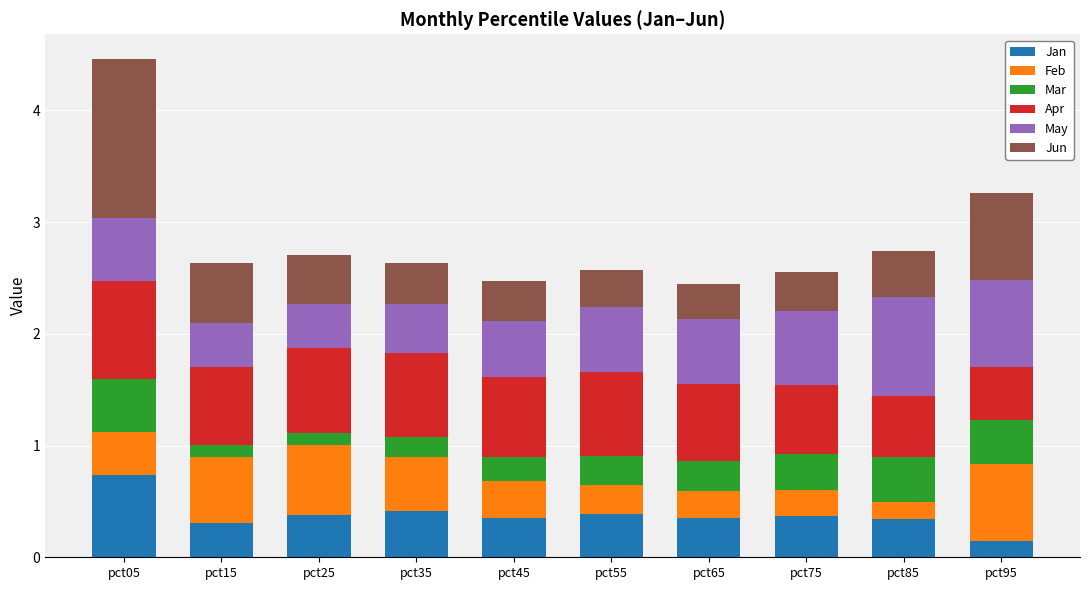

How many bars are there in total?

10